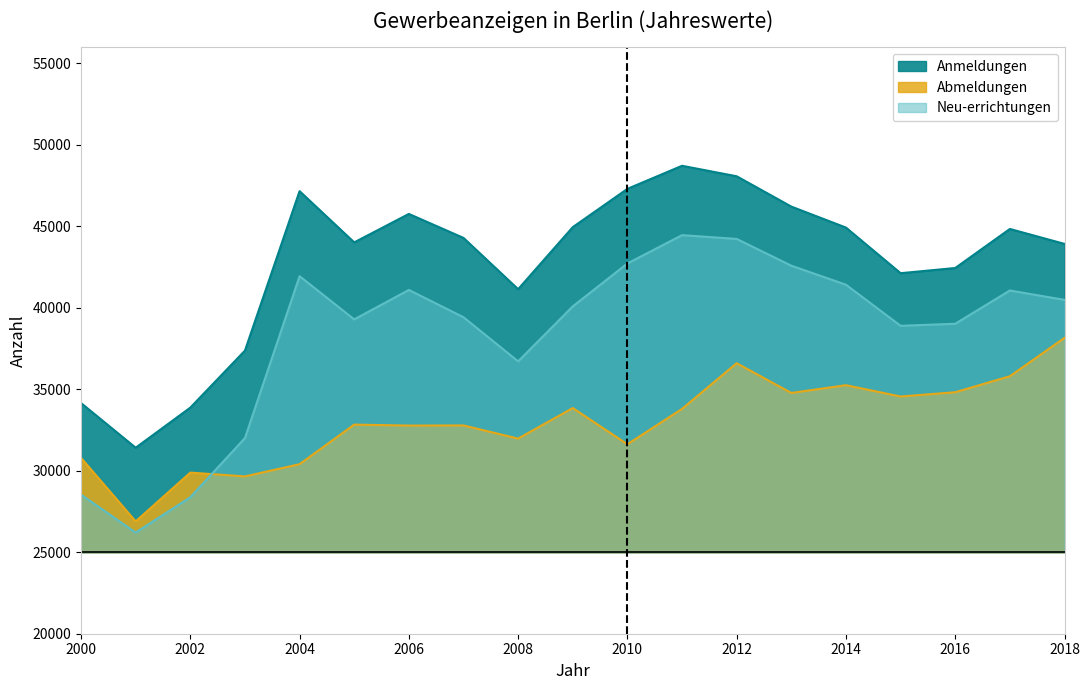

How many times do Neu-errichtungen and Abmeldungen cross each other?

1